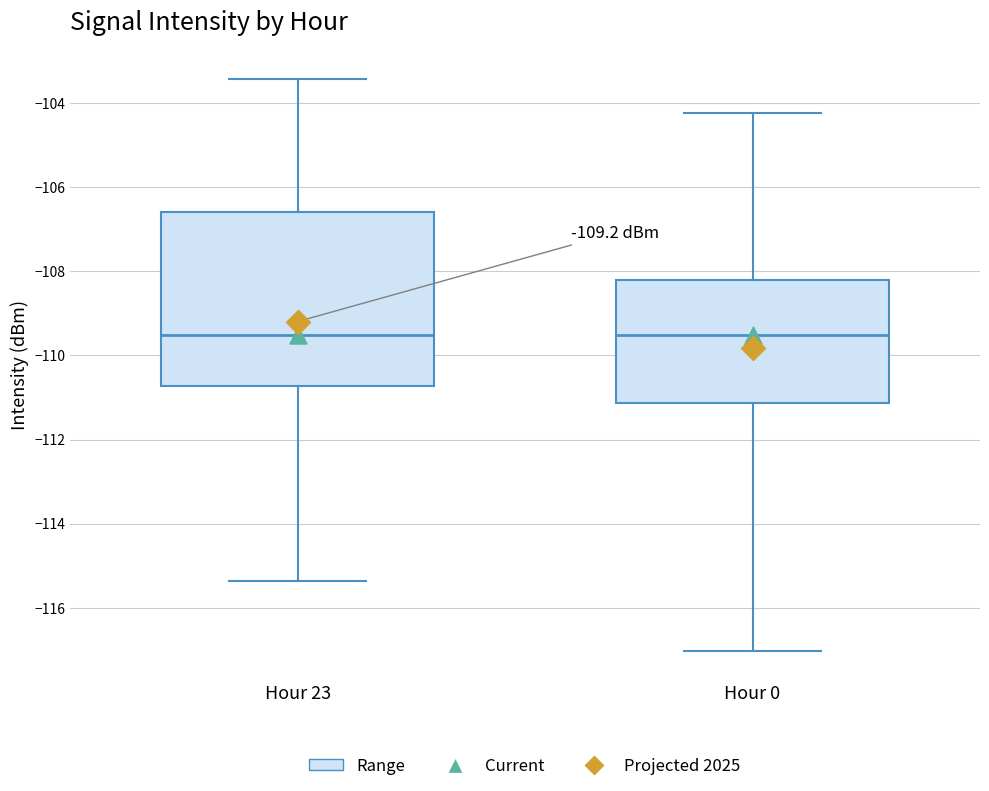

Which box is the tallest, from its lower edge to its upper edge?

Hour 23